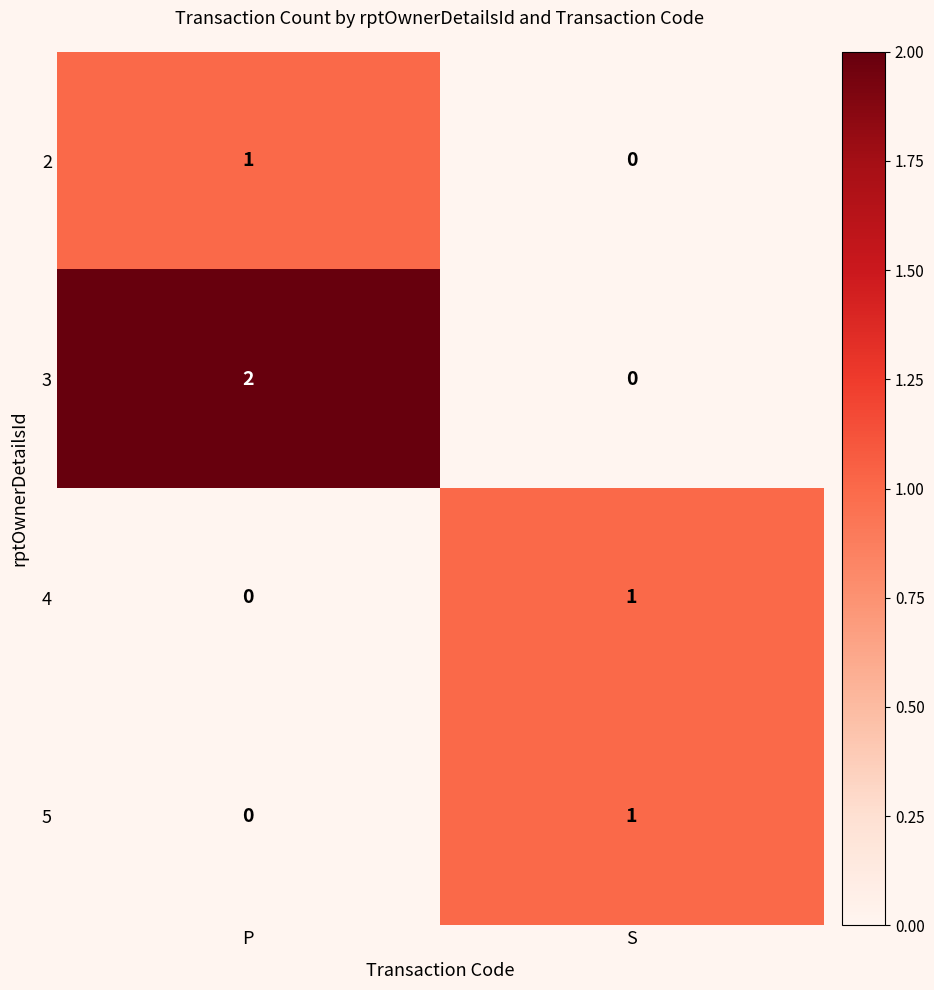

The 4 series shows 1 at S. True or false?

True